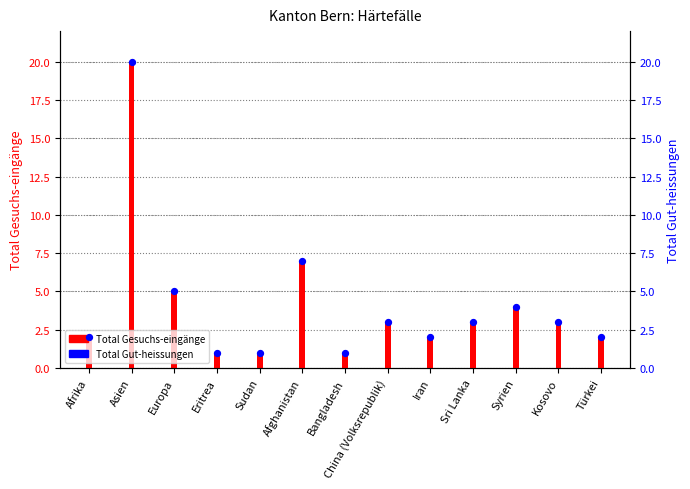

Is the value of Total Gesuchs-eingänge at Afrika greater than the value of Total Gut-heissungen at Europa?

No